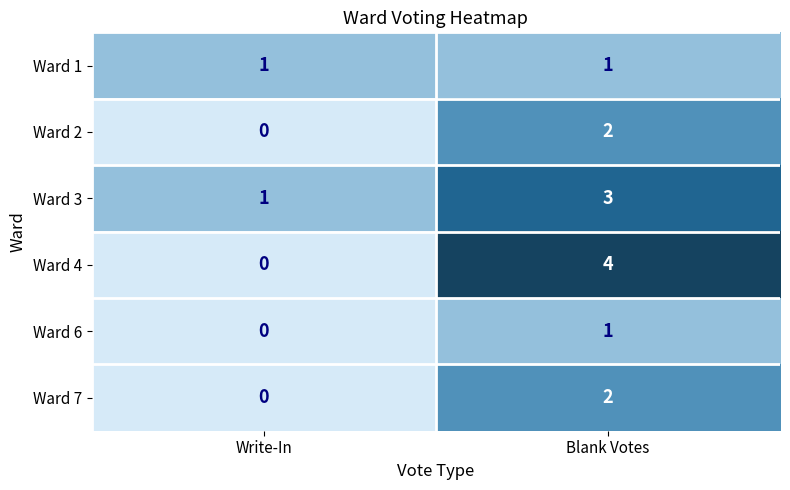

How many distinct data groups are displayed?

6